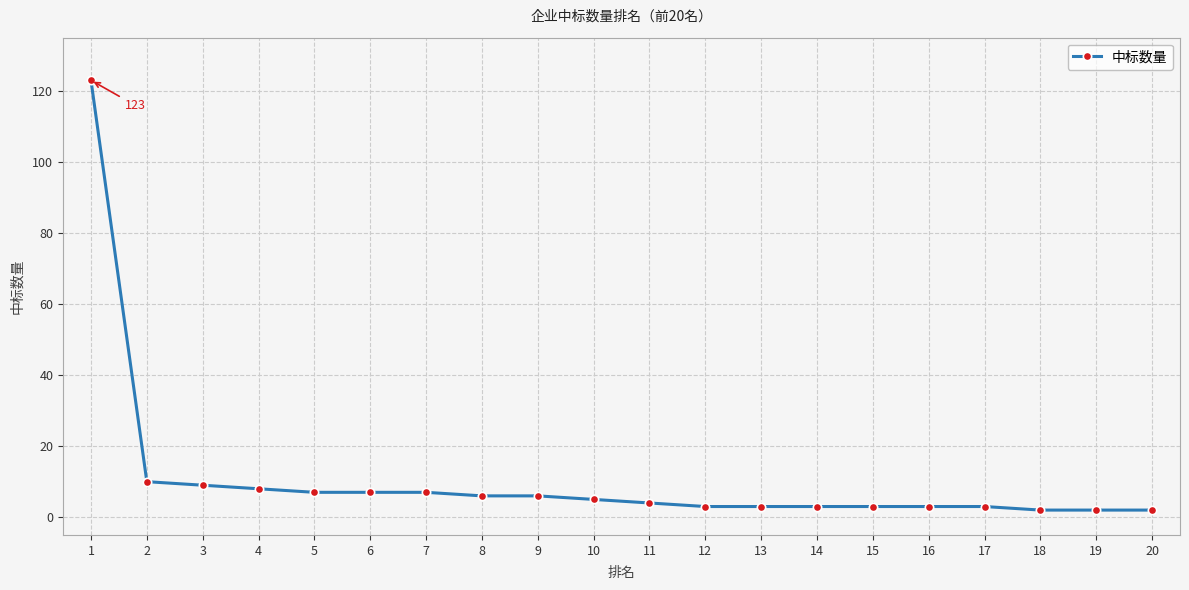

What is the change in value from 10 to 11?

-1